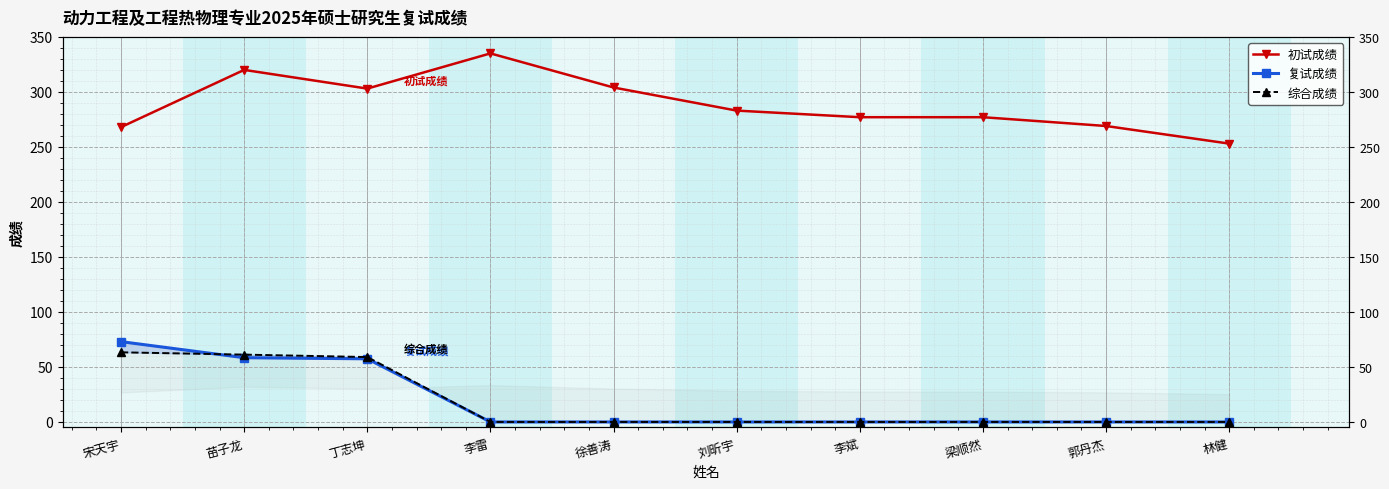

Reading left to right, what are all the values shown in this chart?

初试成绩: 268.0	320.0	303.0	335.0	304.0	283.0	277.0	277.0	269.0	253.0
复试成绩: 73.0	58.4	57.4	0.0	0.0	0.0	0.0	0.0	0.0	0.0
综合成绩: 63.3	61.2	59.0	0.0	0.0	0.0	0.0	0.0	0.0	0.0